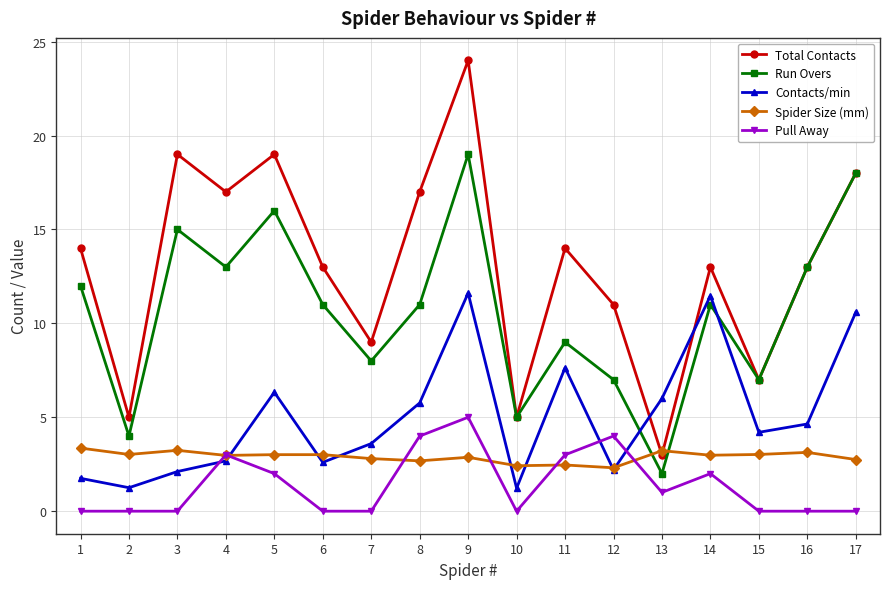

What is the highest value of the Total Contacts series?

24.0